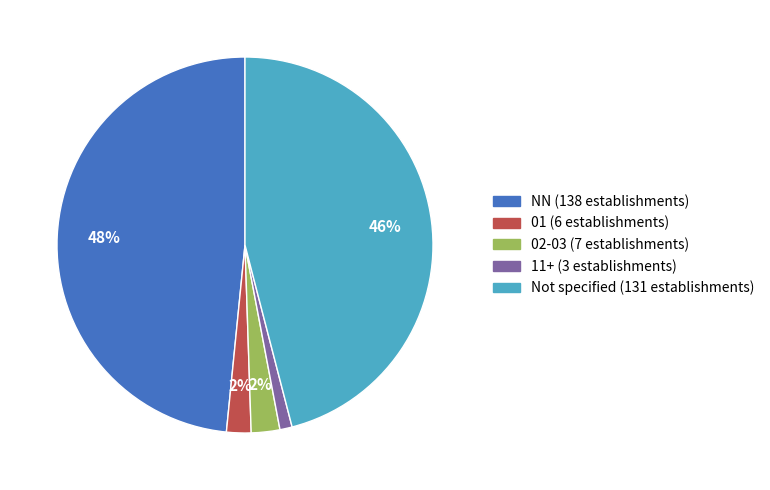

Is there any slice that represents more than half of the pie?

No